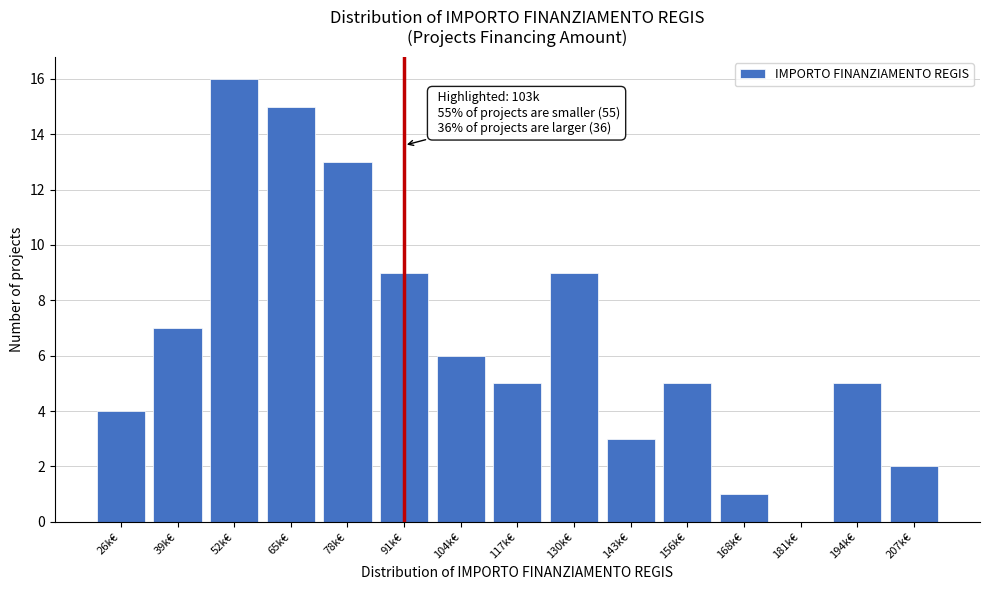

Reading right to left, extract all data points from this chart.

207k€=2	194k€=5	181k€=0	168k€=1	156k€=5	143k€=3	130k€=9	117k€=5	104k€=6	91k€=9	78k€=13	65k€=15	52k€=16	39k€=7	26k€=4